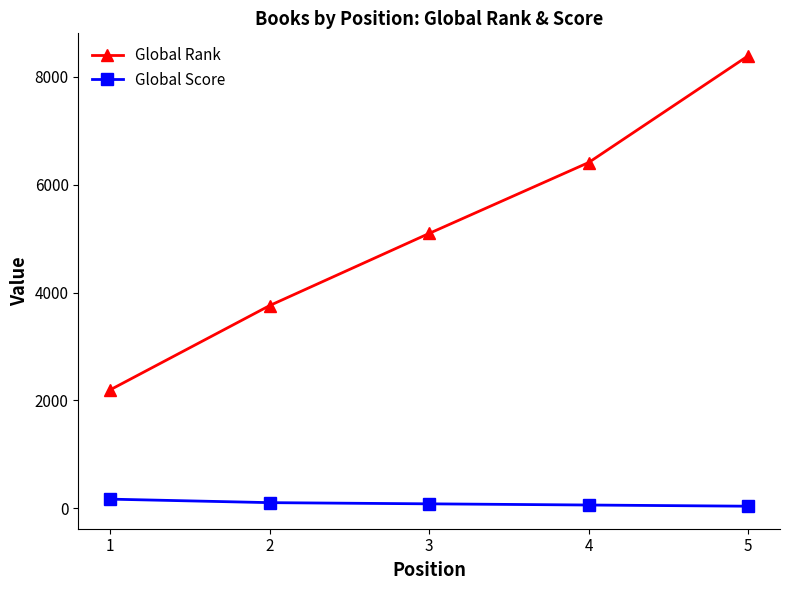

What is the difference between the maximum and minimum values in the Global Rank series?

6195